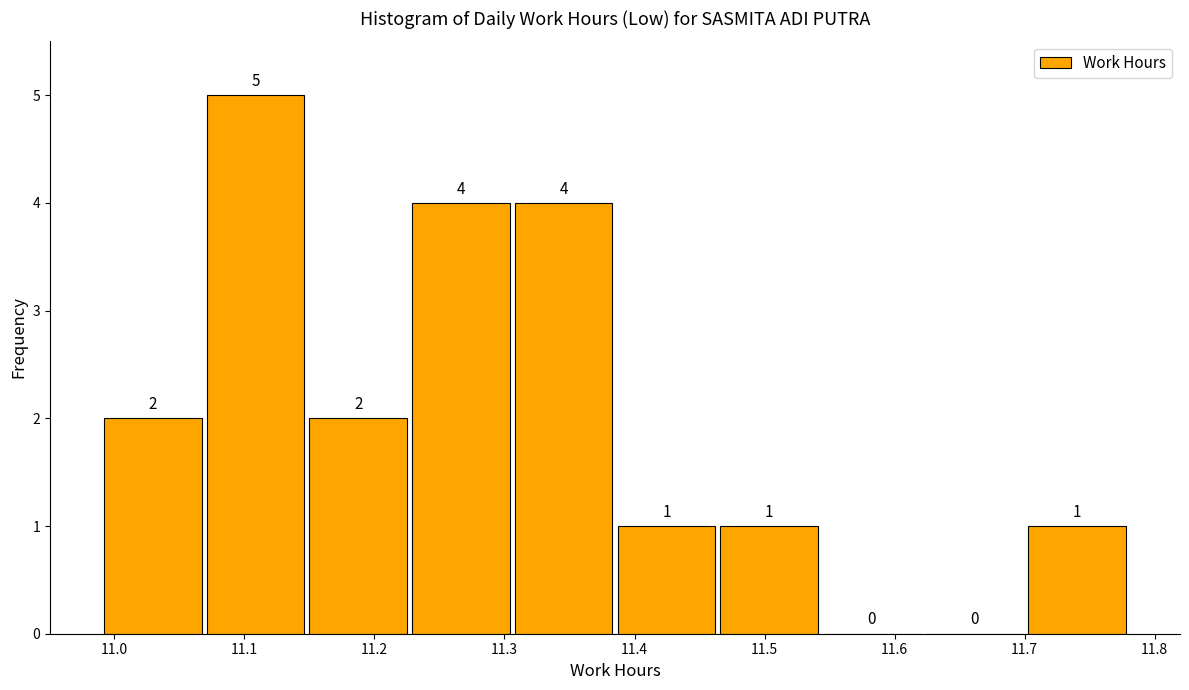

Over which range of the x-axis is the bar tallest?

11.069 to 11.148